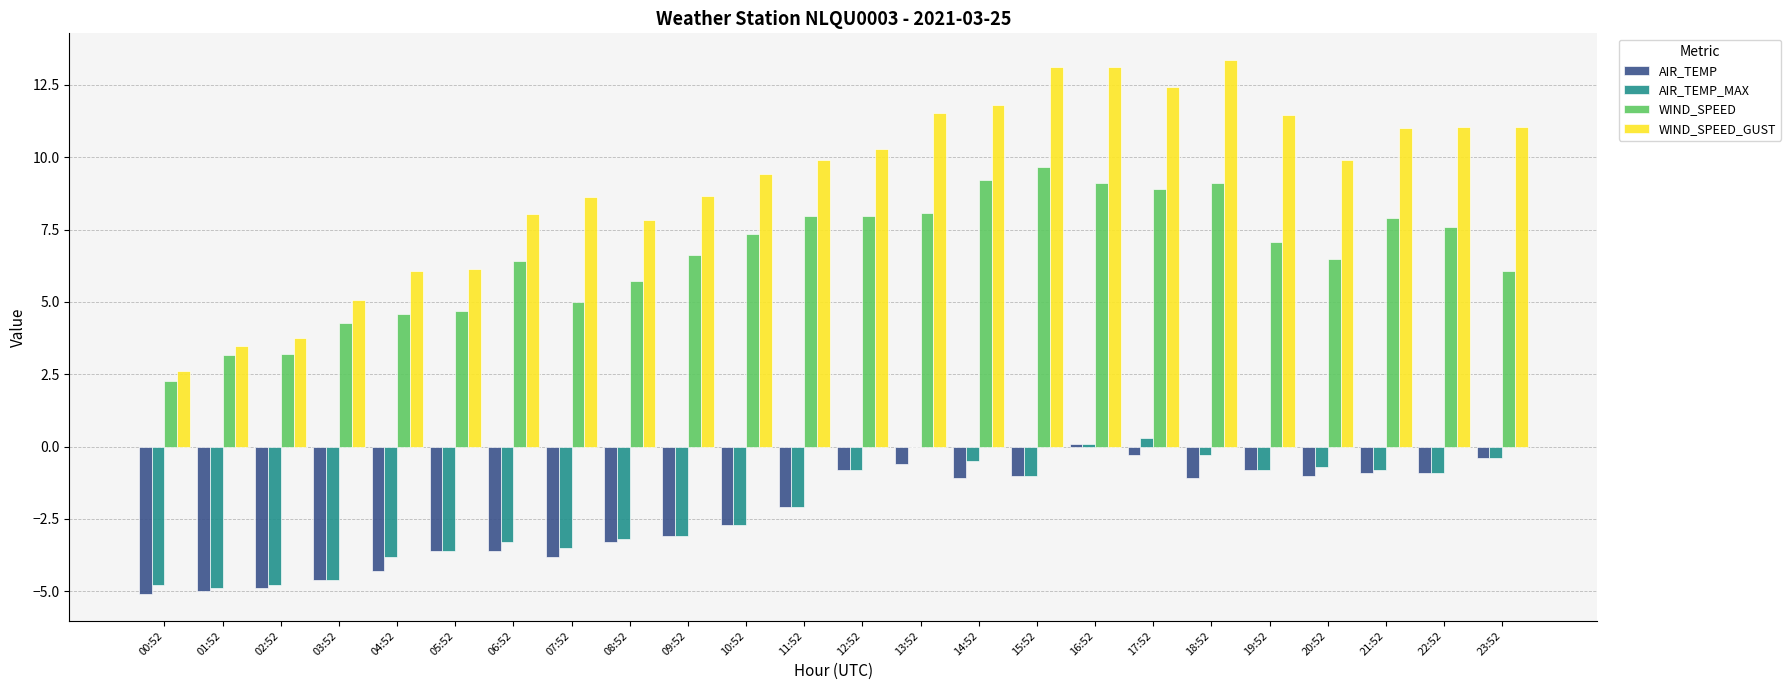

Which series has the widest spread of values?

WIND_SPEED_GUST